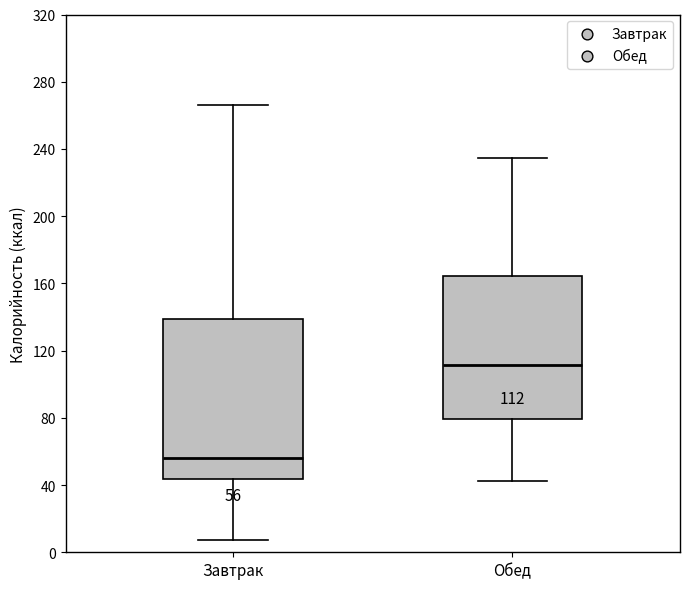

Which box is the tallest, from its lower edge to its upper edge?

Завтрак